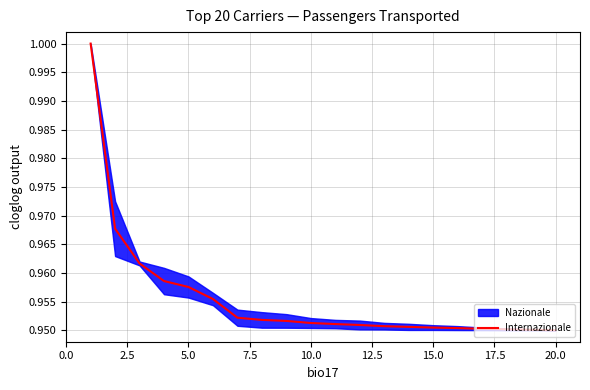

What is the minimum value shown in the chart?

0.9